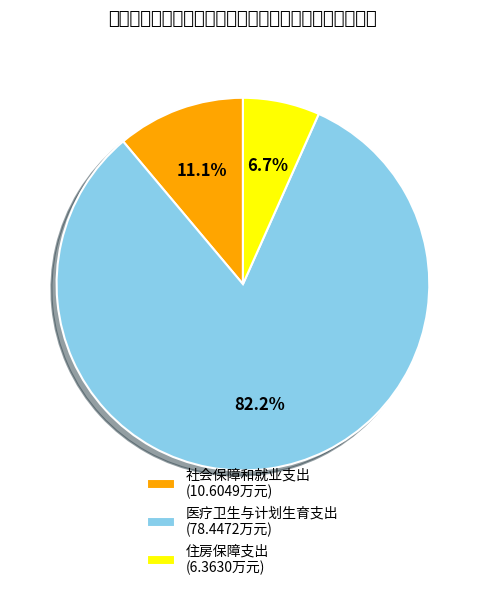

To the nearest percent, what portion does 社会保障和就业支出 represent?

11%